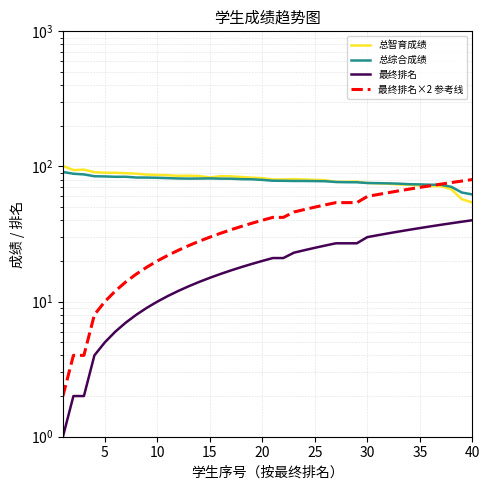

Does the chart display data point markers on the line(s)?

No